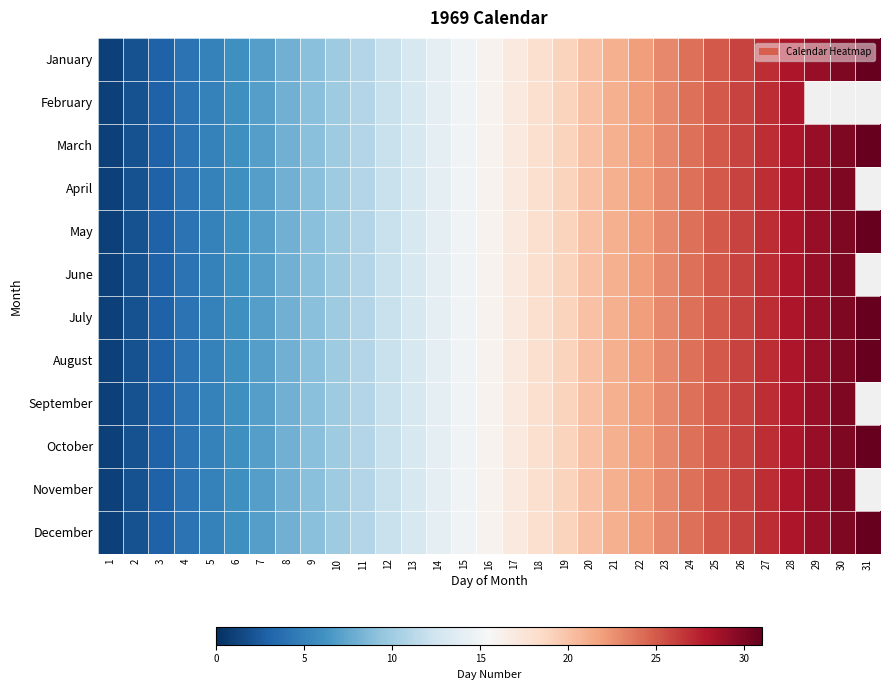

The value of April at 21 is 31.7. True or false?

False